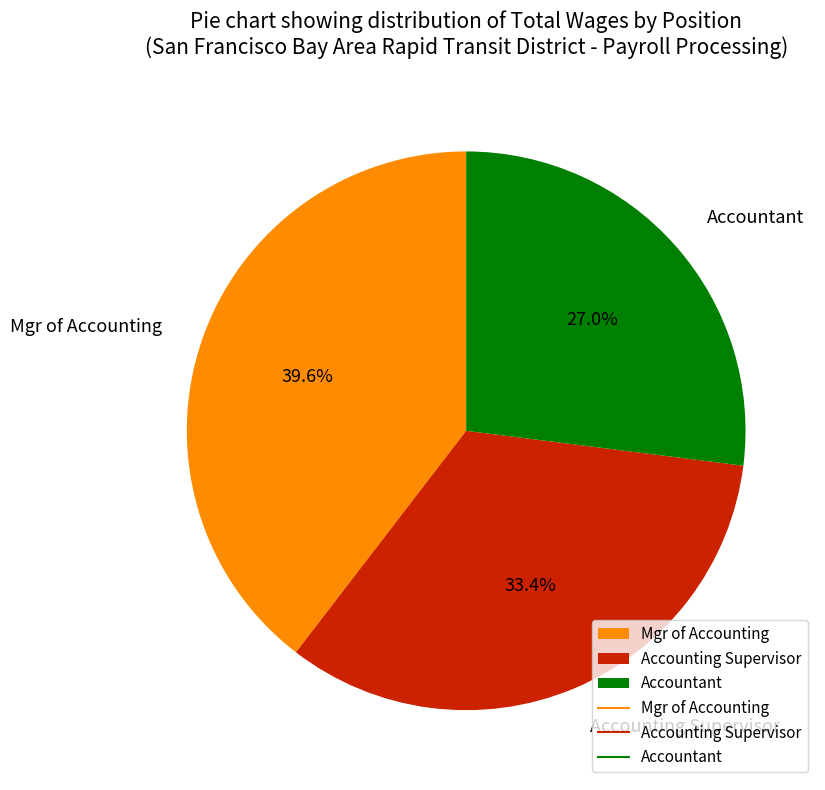

How many segments does this pie chart have?

3